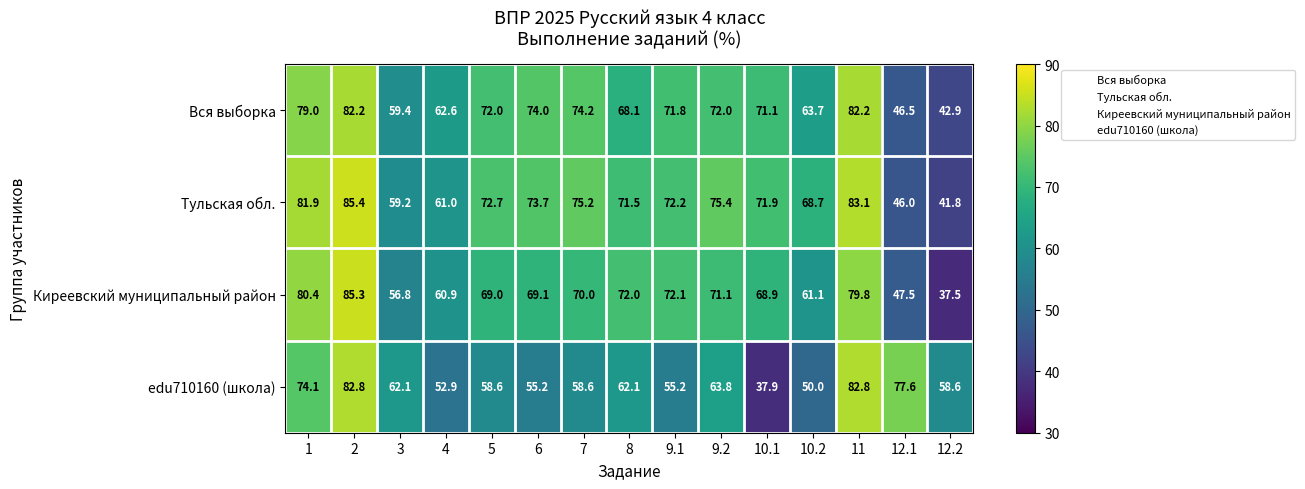

What is the difference between the Вся выборка values at 2 and 9.2?

10.2